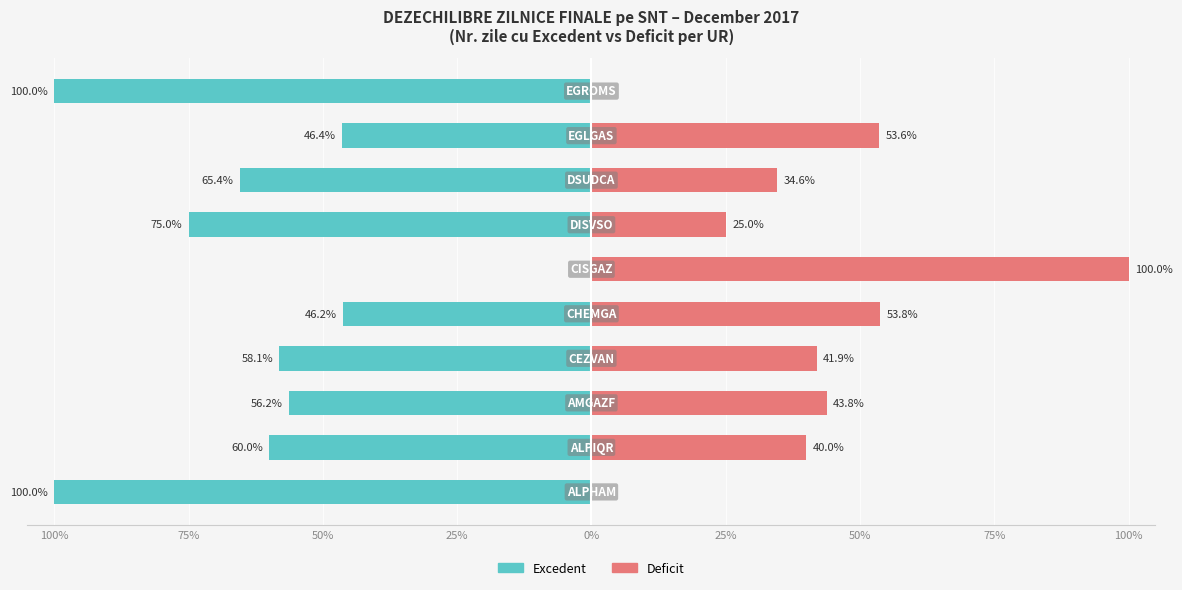

What is the average value of the Excedent series?

-60.7